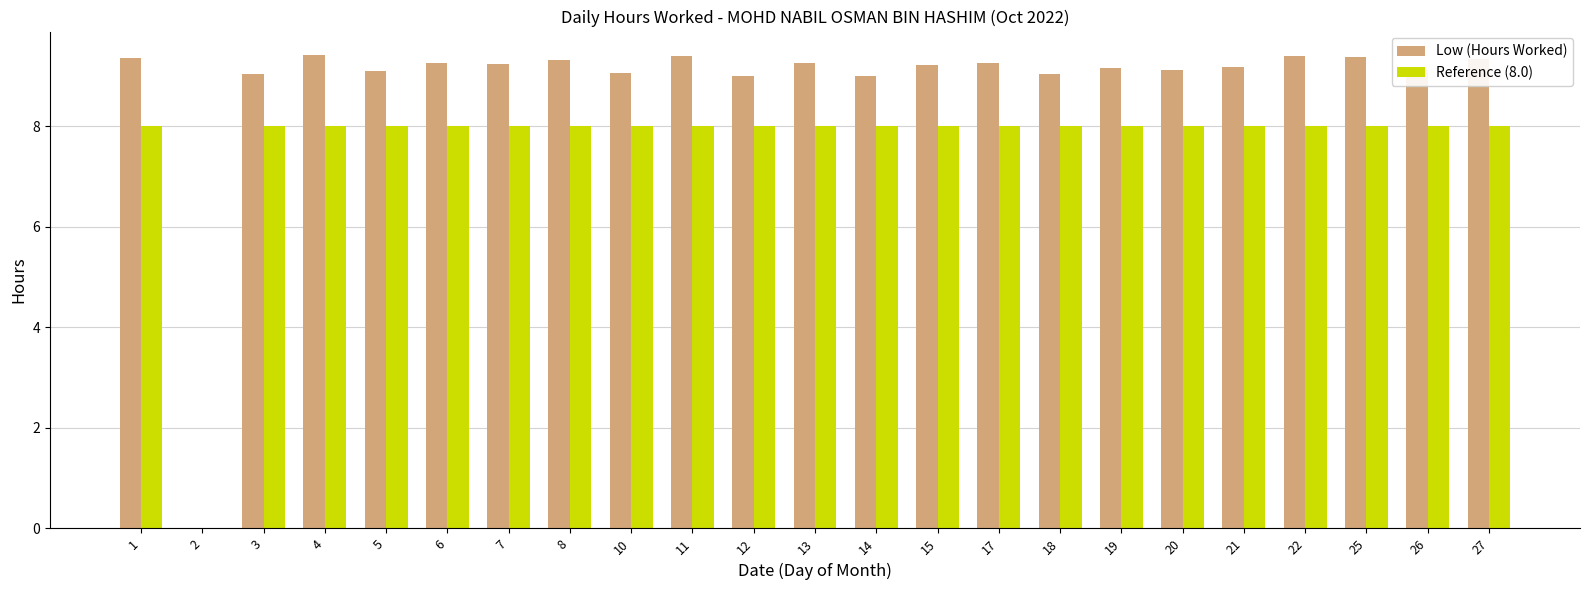

What is the maximum value shown in the chart?

9.4